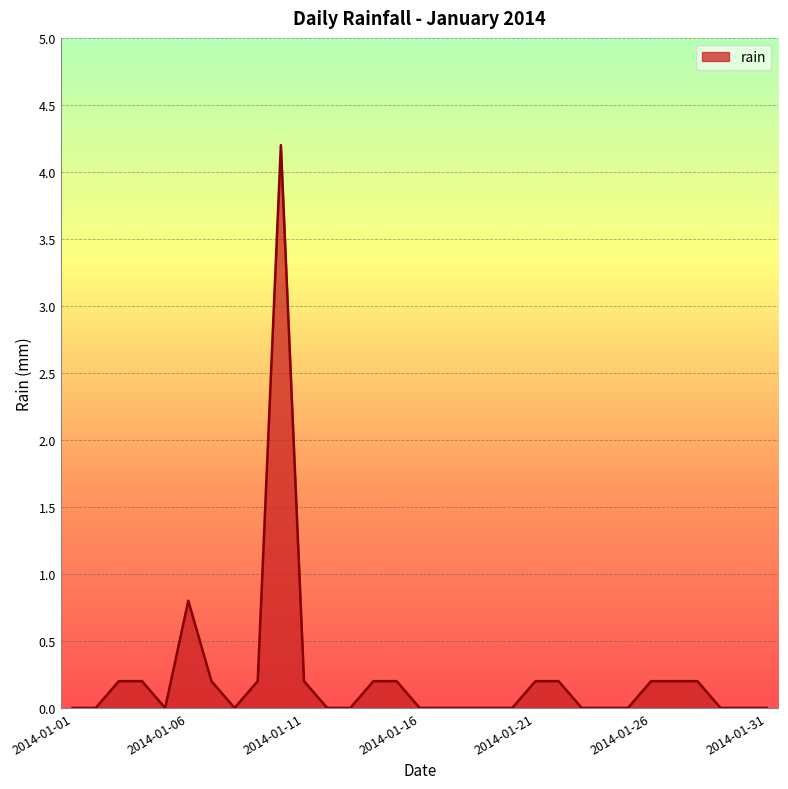

What is the greatest value displayed?

4.2